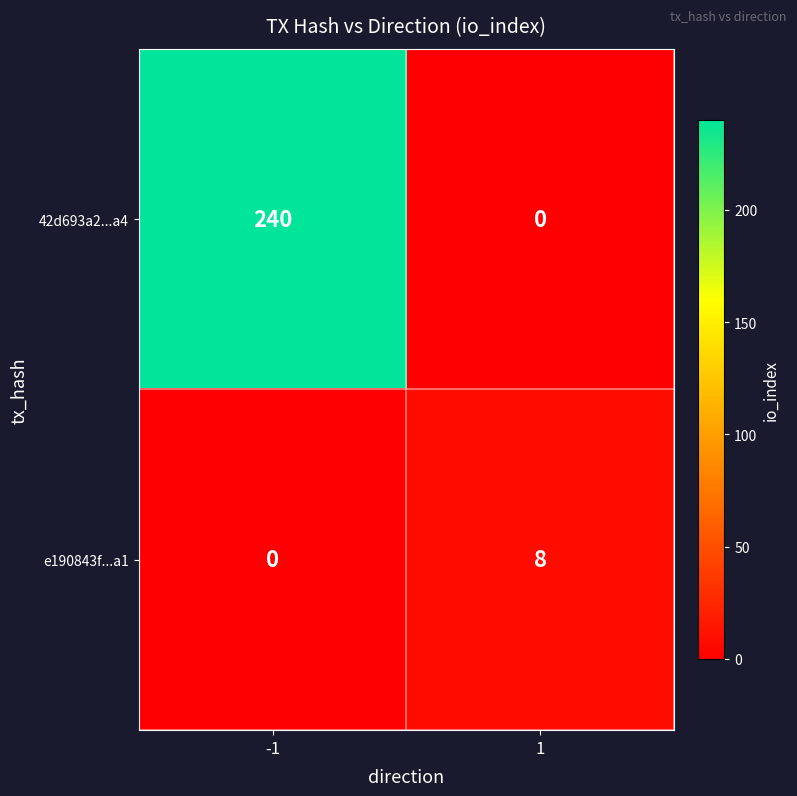

What is the average value of the 42d693a2...a4 series?

120